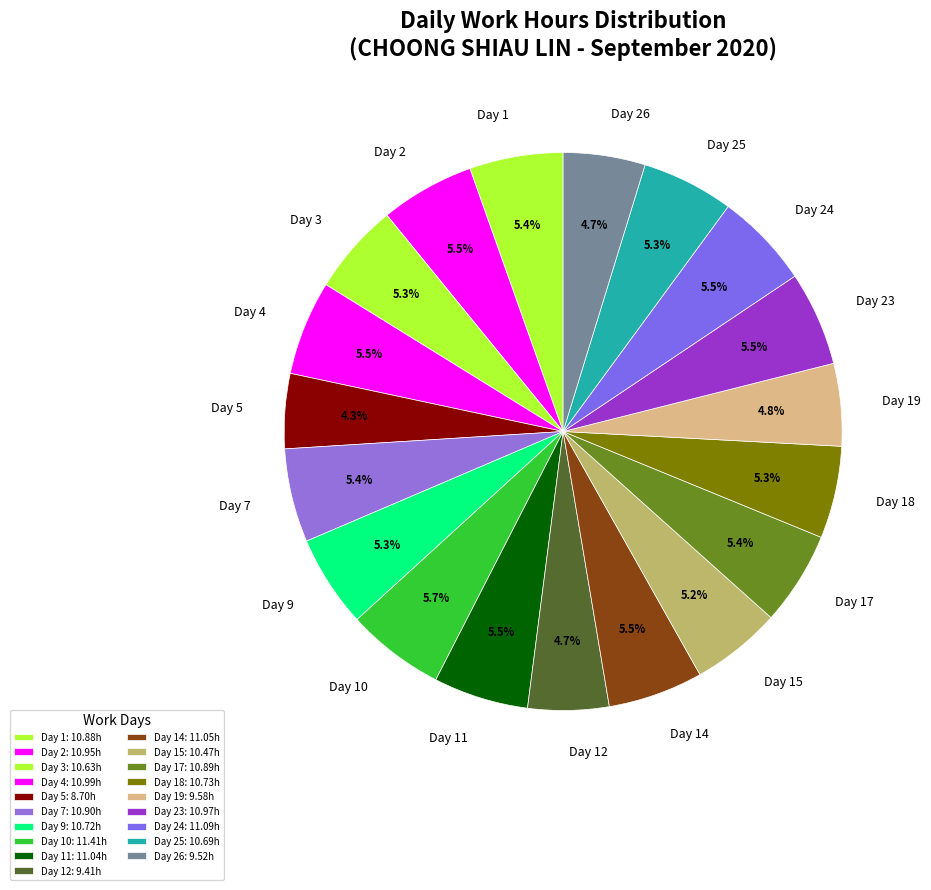

What percentage is NOT represented by Day 19?

95.2%